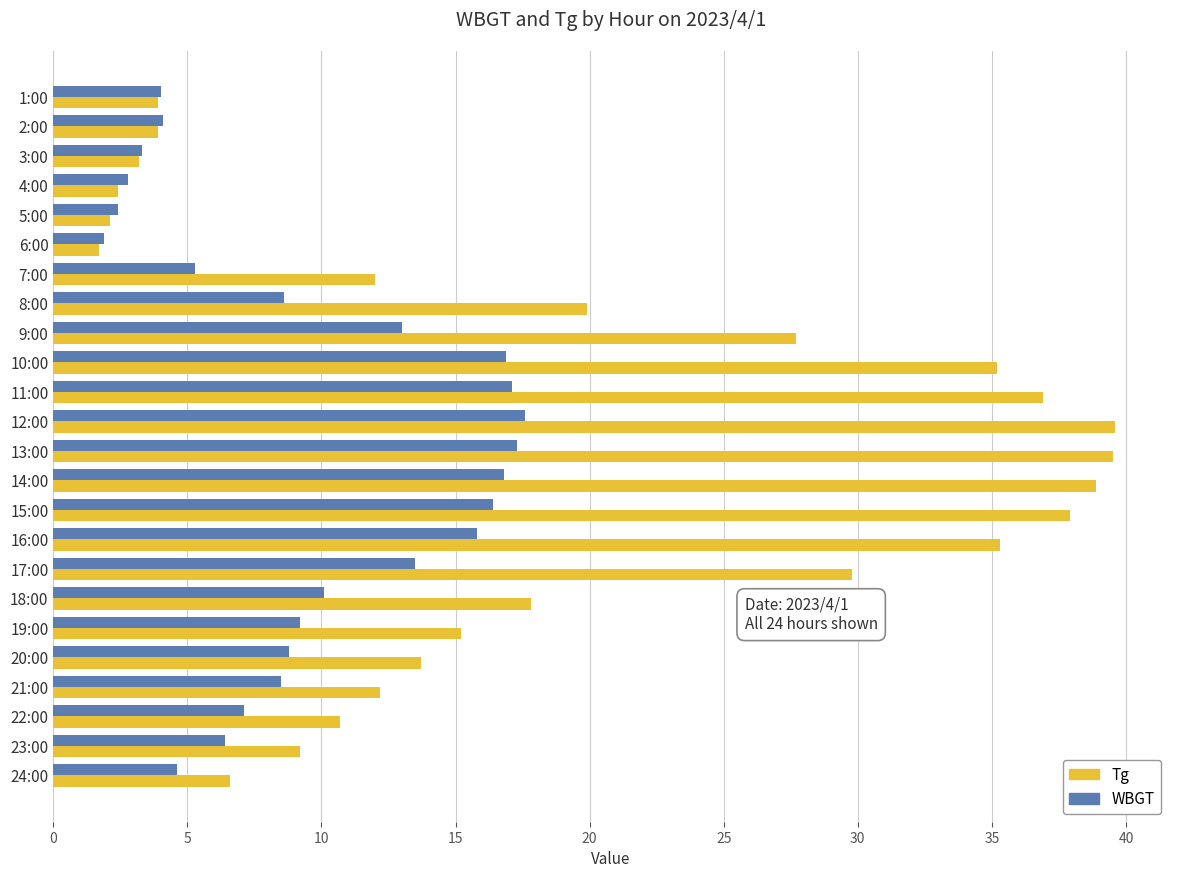

What is the spread (max minus min) of values at 14:00?

22.1